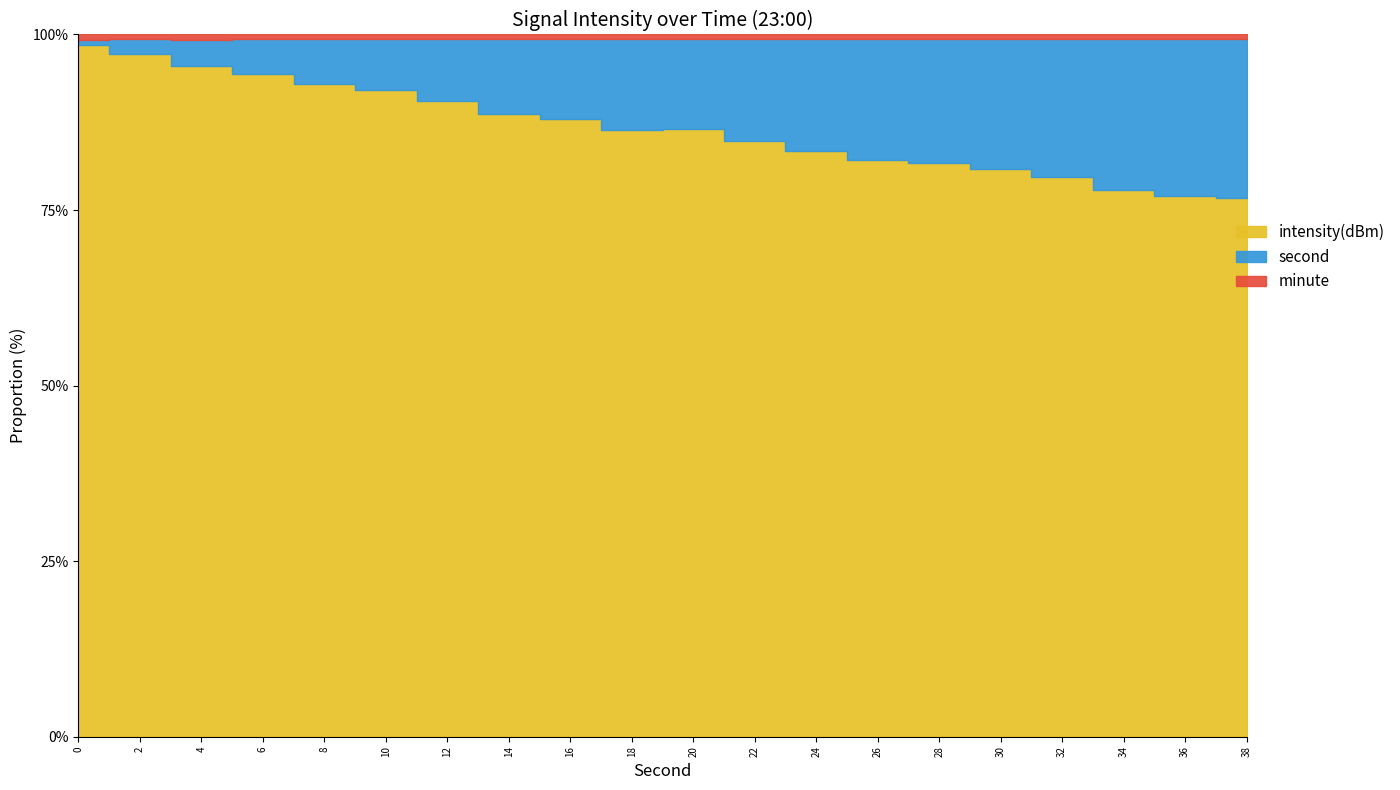

The intensity(dBm) series shows -128.7 at 26. True or false?

True